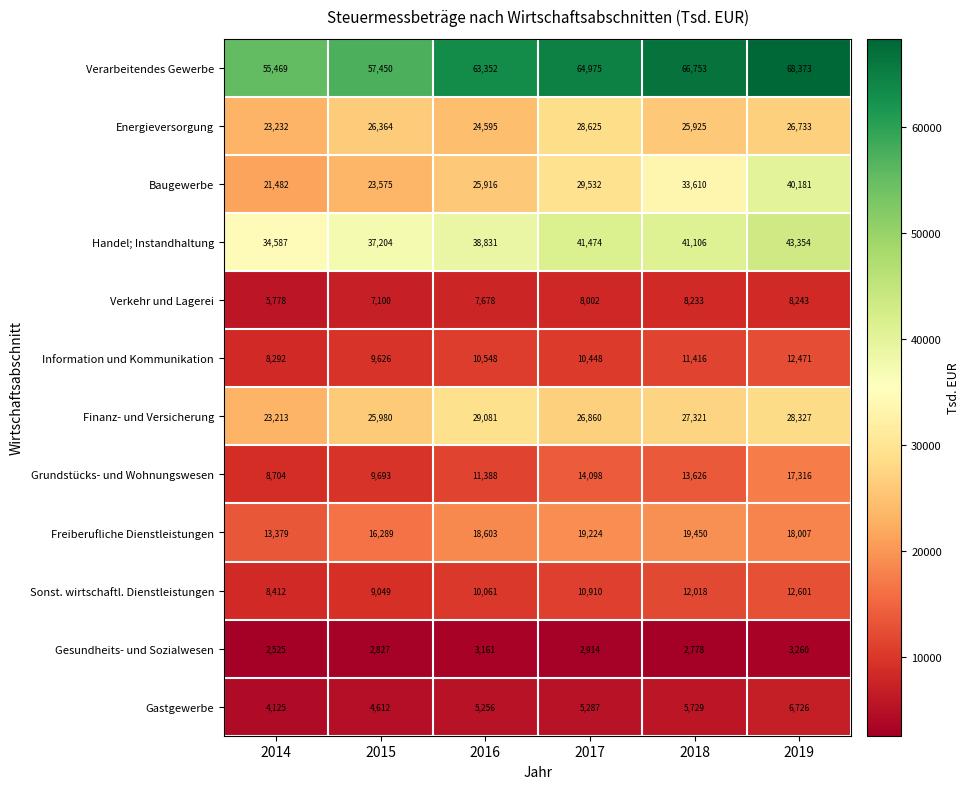

Which series has the largest range (max minus min)?

Baugewerbe